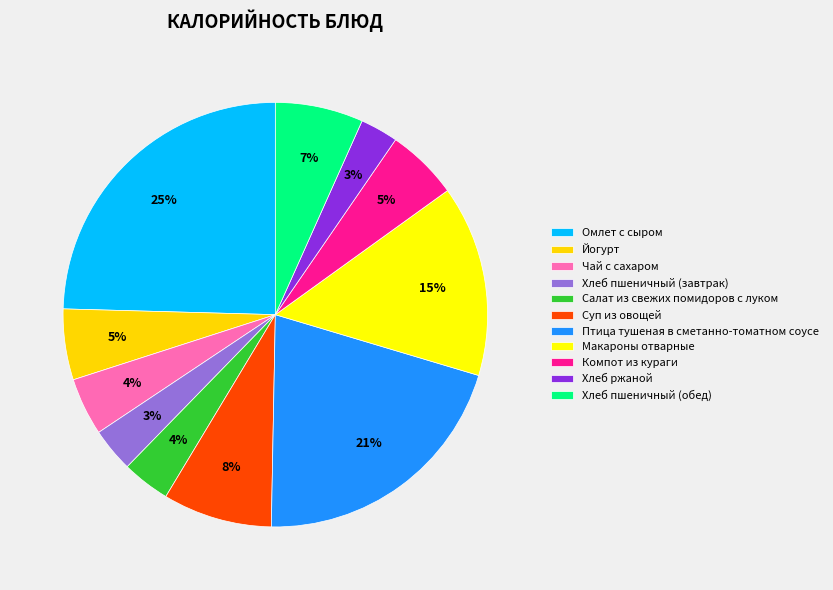

What percentage is the Птица тушеная в сметанно-томатном соусе slice, to the nearest percent?

21%